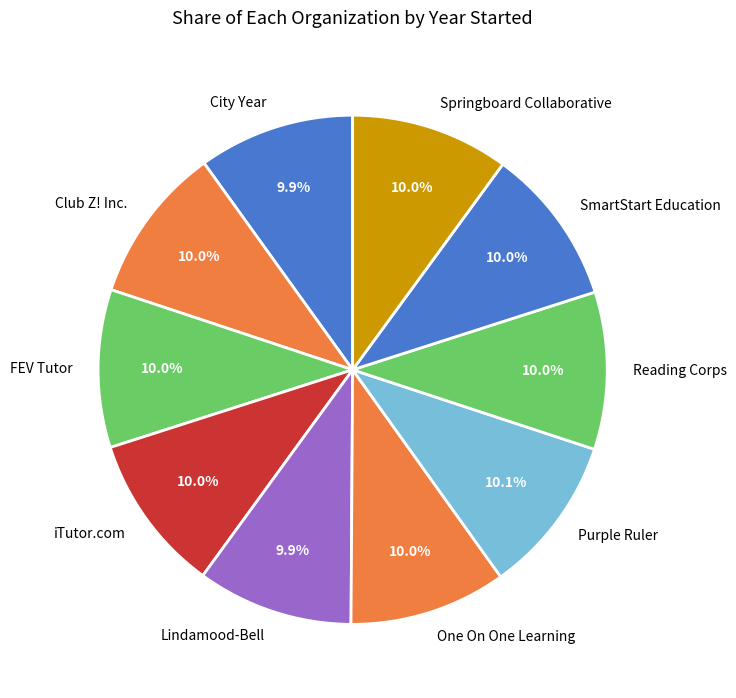

Do Lindamood-Bell and One On One Learning together represent more than half of the pie?

No